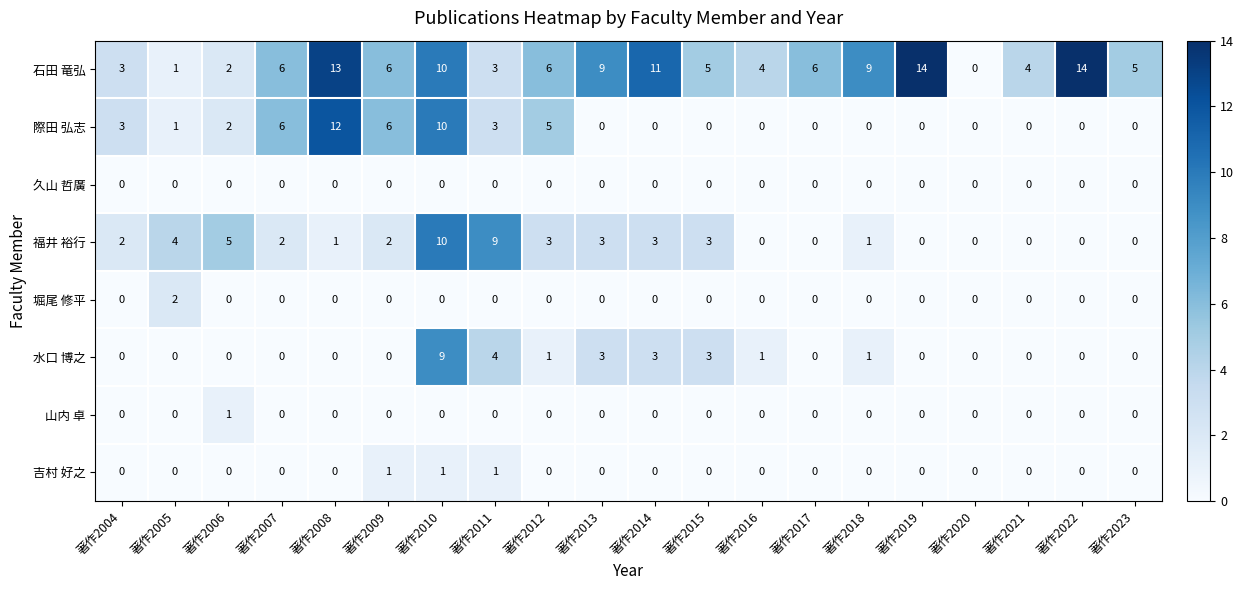

How many categories are shown in the chart?

20